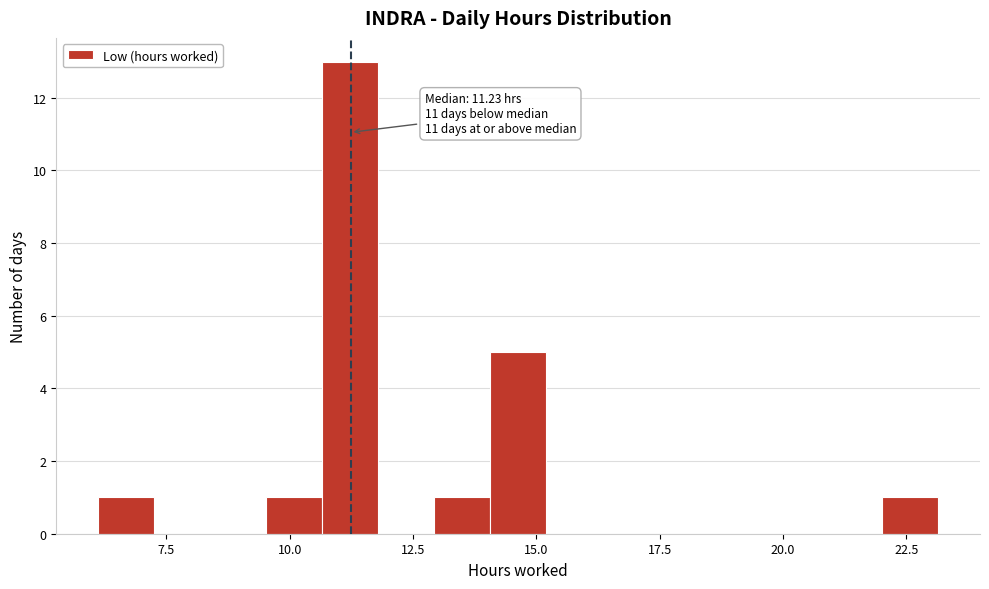

Read against the x-axis, roughly where is the centre of the tallest bar?

11.0